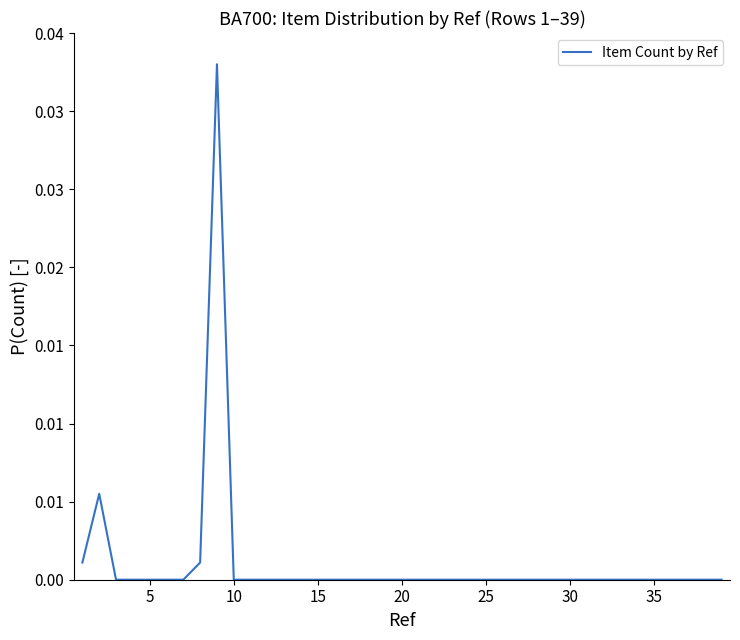

How many interior local peaks (higher than both neighbors) does the data have?

2